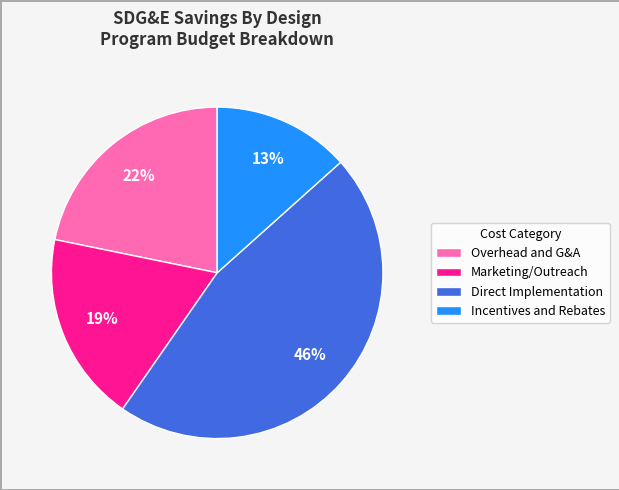

How many slices are in this pie chart?

4